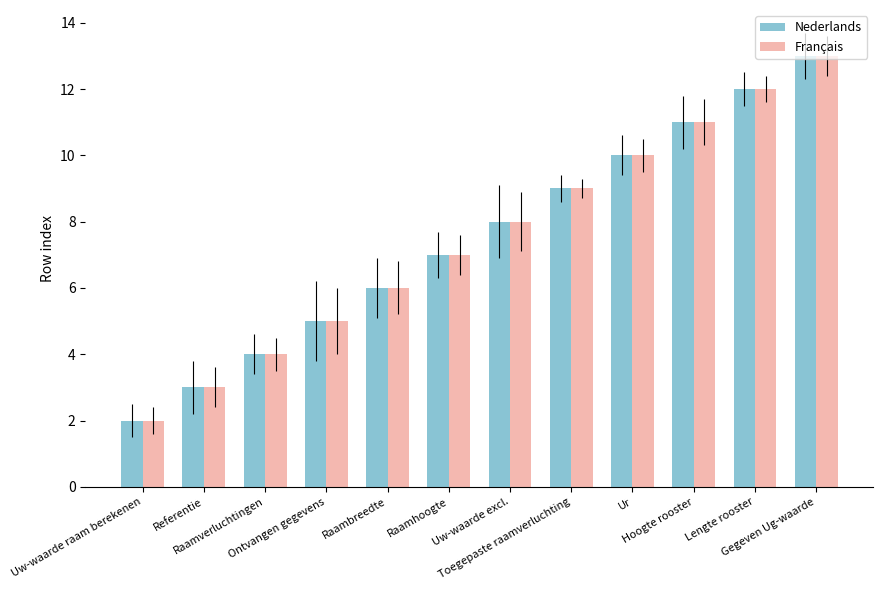

What is the difference between the second highest and second lowest values in the Français series?

9